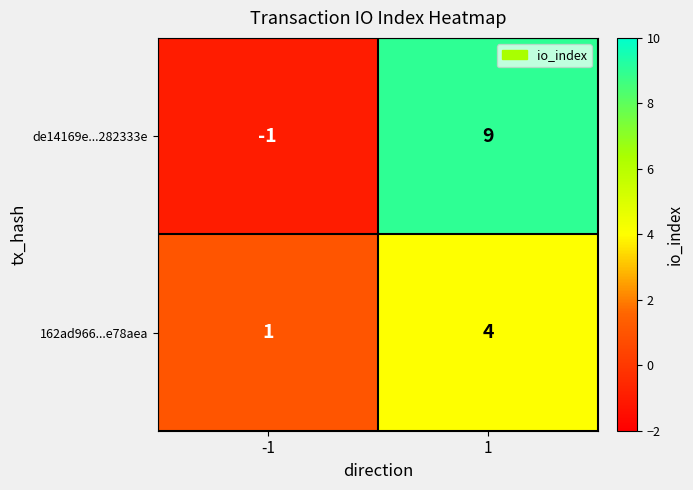

What is the maximum value shown in the chart?

9